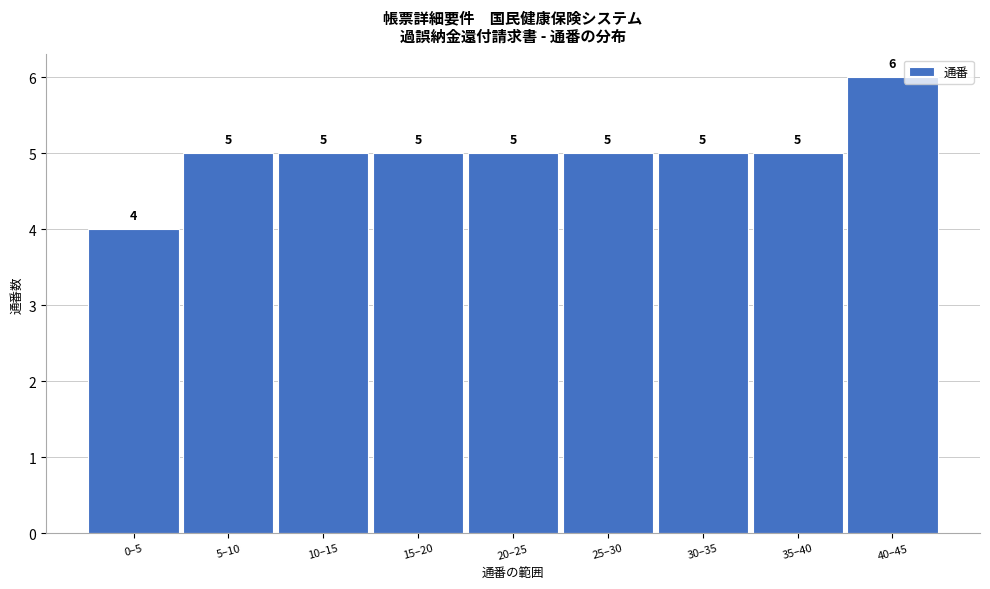

Reading left to right, extract all data points from this chart.

0–5=4	5–10=5	10–15=5	15–20=5	20–25=5	25–30=5	30–35=5	35–40=5	40–45=6